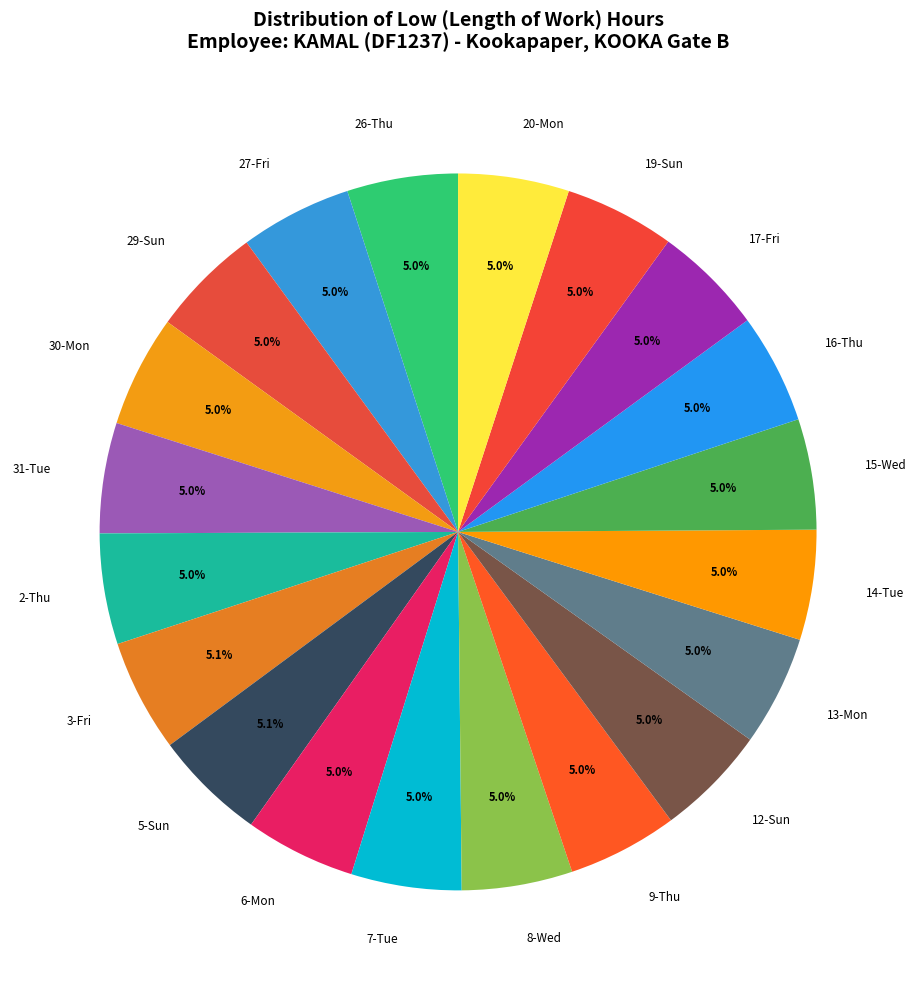

Count the number of slices in the pie.

20